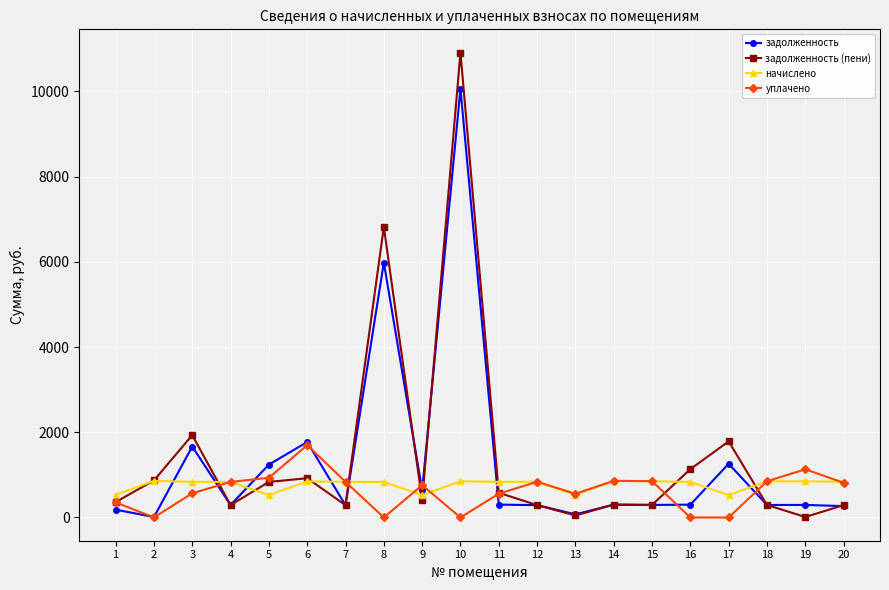

Is the value of задолженность at 20 greater than the value of уплачено at 11?

No